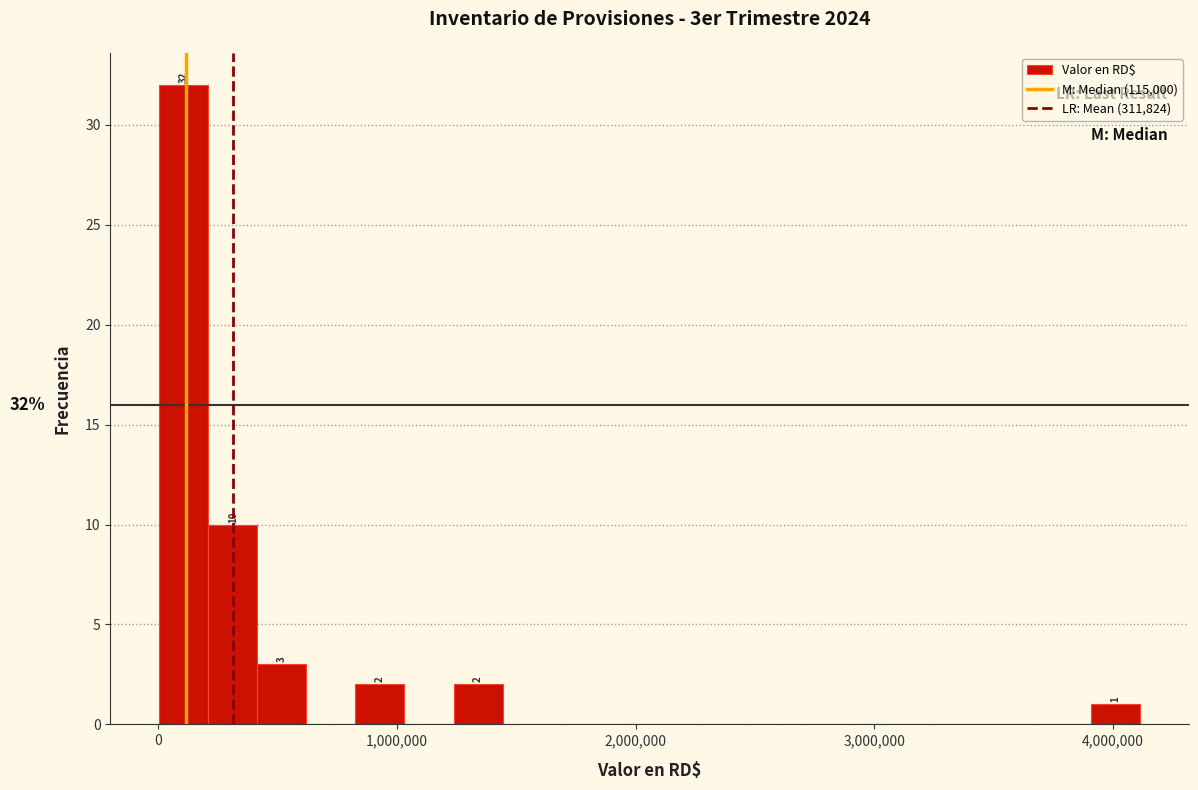

Read against the x-axis, roughly where is the centre of the tallest bar?

100000